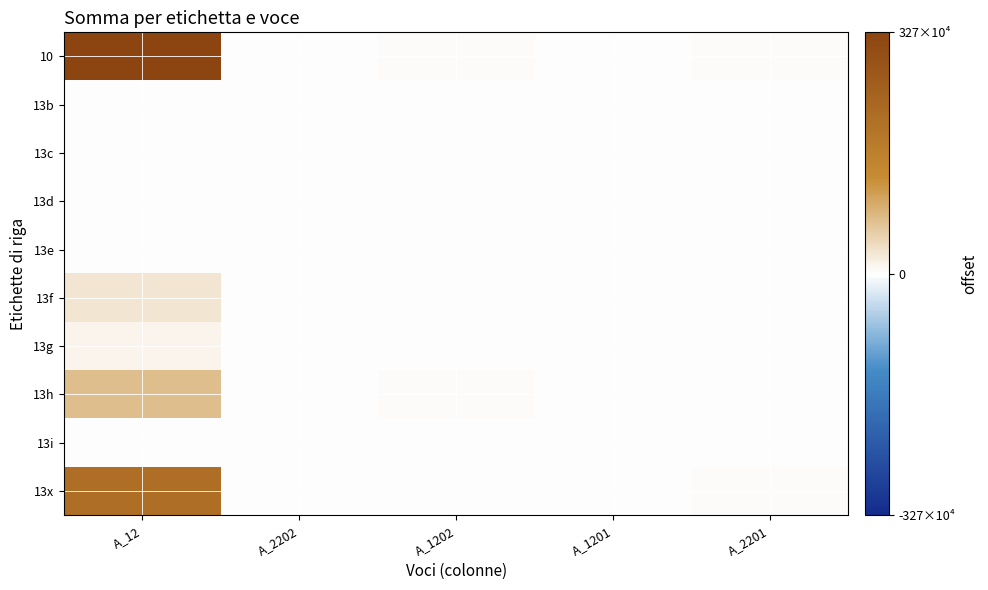

Reading left to right, what are all the values shown in this chart?

10: A_12=3272900	A_2202=17900	A_1202=44000	A_1201=24500	A_2201=41800
13b: A_12=0	A_2202=0	A_1202=0	A_1201=0	A_2201=0
13c: A_12=0	A_2202=0	A_1202=0	A_1201=0	A_2201=0
13d: A_12=0	A_2202=0	A_1202=0	A_1201=0	A_2201=0
13e: A_12=0	A_2202=300	A_1202=0	A_1201=0	A_2201=0
13f: A_12=291100	A_2202=400	A_1202=0	A_1201=0	A_2201=0
13g: A_12=125000	A_2202=5700	A_1202=2600	A_1201=0	A_2201=0
13h: A_12=736600	A_2202=11500	A_1202=41400	A_1201=10000	A_2201=0
13i: A_12=0	A_2202=0	A_1202=0	A_1201=0	A_2201=0
13x: A_12=2120200	A_2202=0	A_1202=0	A_1201=14500	A_2201=41800